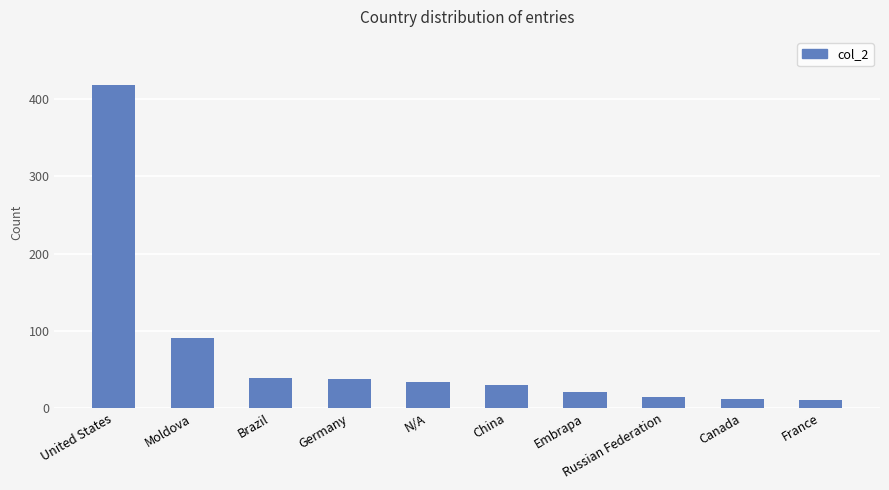

The chart shows a value of 18 at Germany. True or false?

False